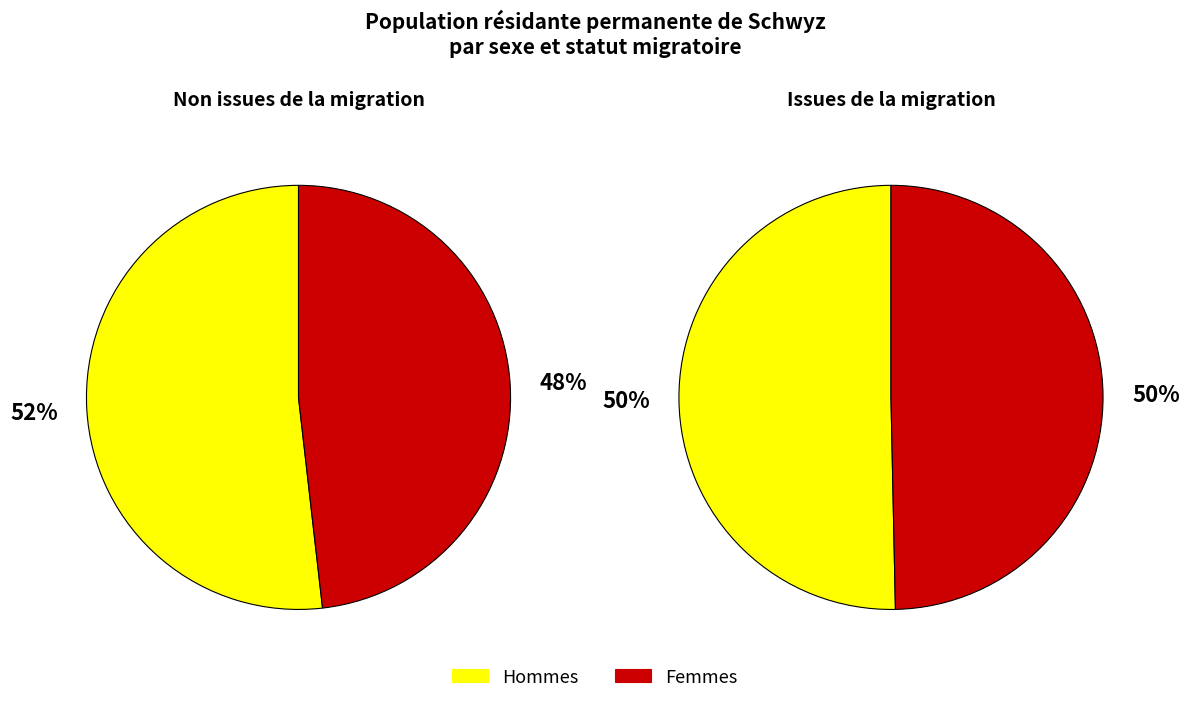

Which series has the largest range (max minus min)?

Personnes non issues de la migration